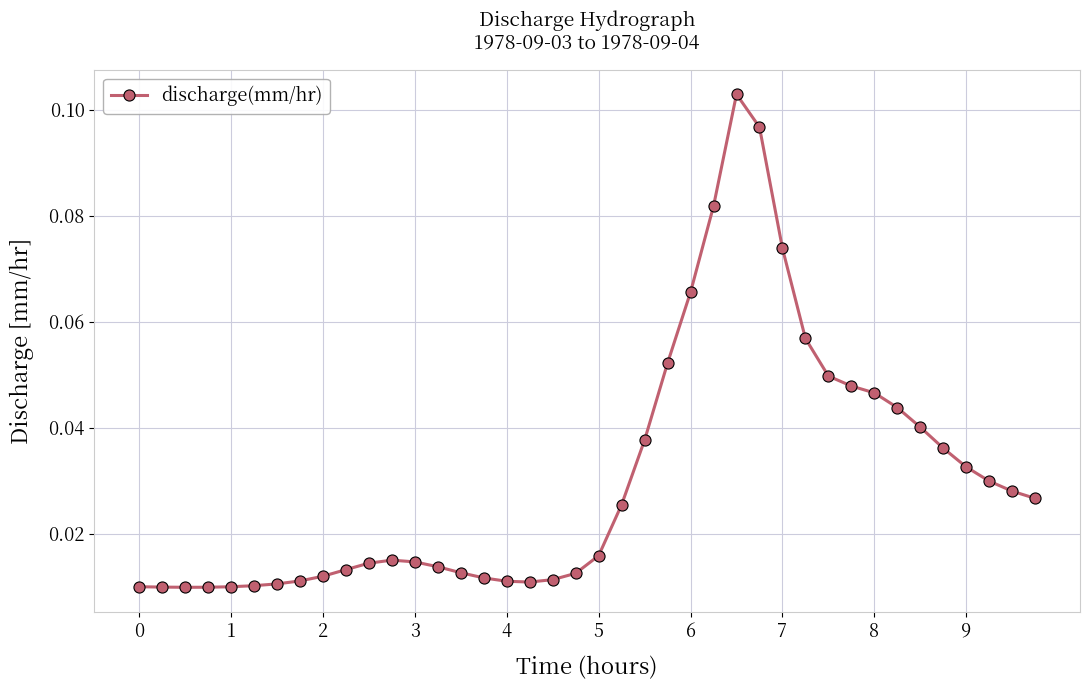

Count the values in the range 0 to 1.

40